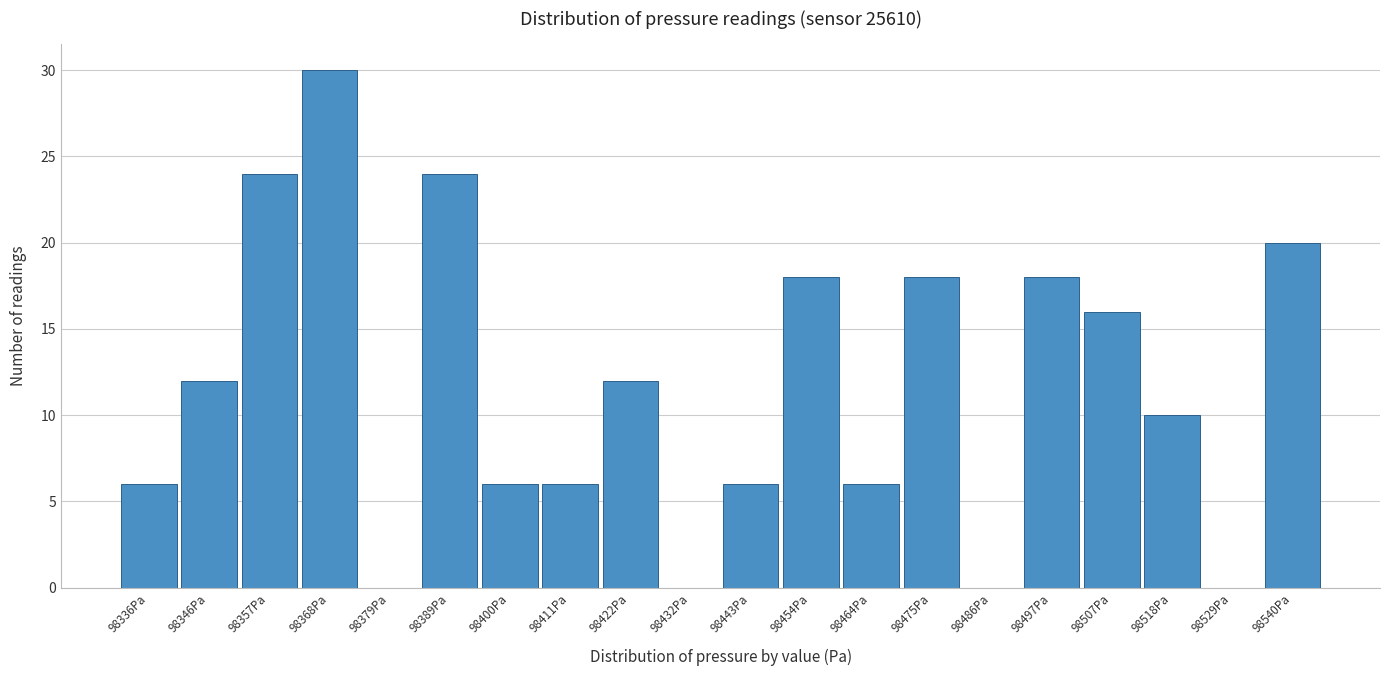

Reading left to right, extract all data points from this chart.

98336Pa=6	98346Pa=12	98357Pa=24	98368Pa=30	98379Pa=0	98389Pa=24	98400Pa=6	98411Pa=6	98422Pa=12	98432Pa=0	98443Pa=6	98454Pa=18	98464Pa=6	98475Pa=18	98486Pa=0	98497Pa=18	98507Pa=16	98518Pa=10	98529Pa=0	98540Pa=20